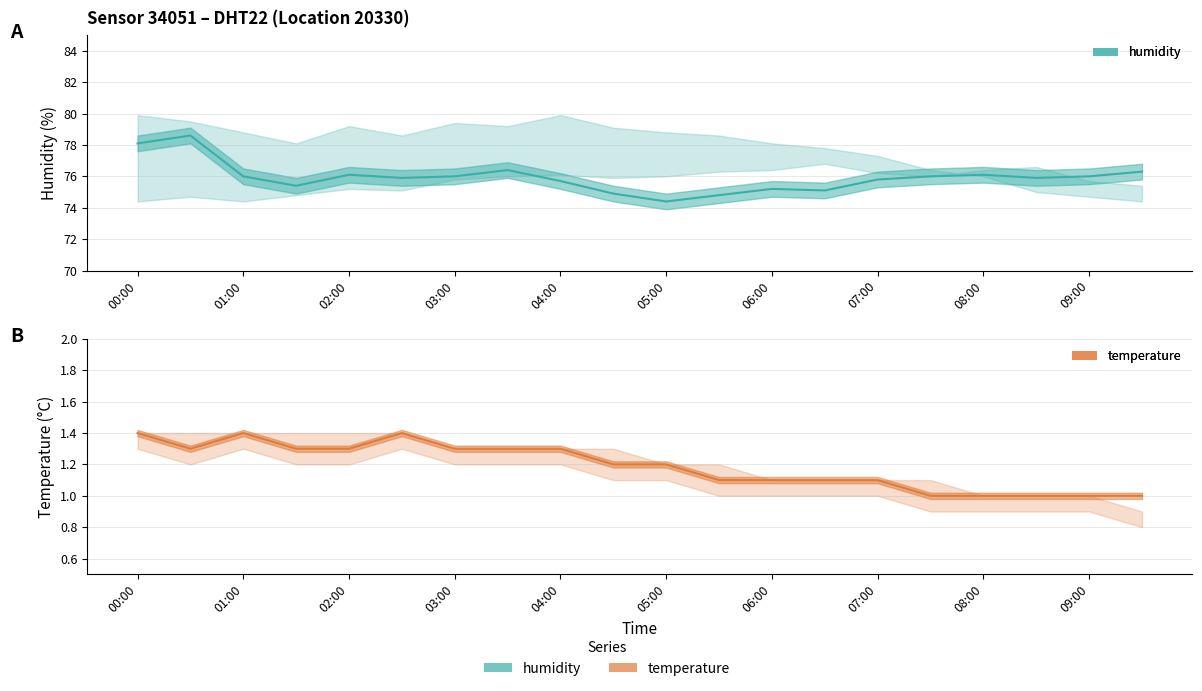

At how many categories does at least one series exceed 58?

20